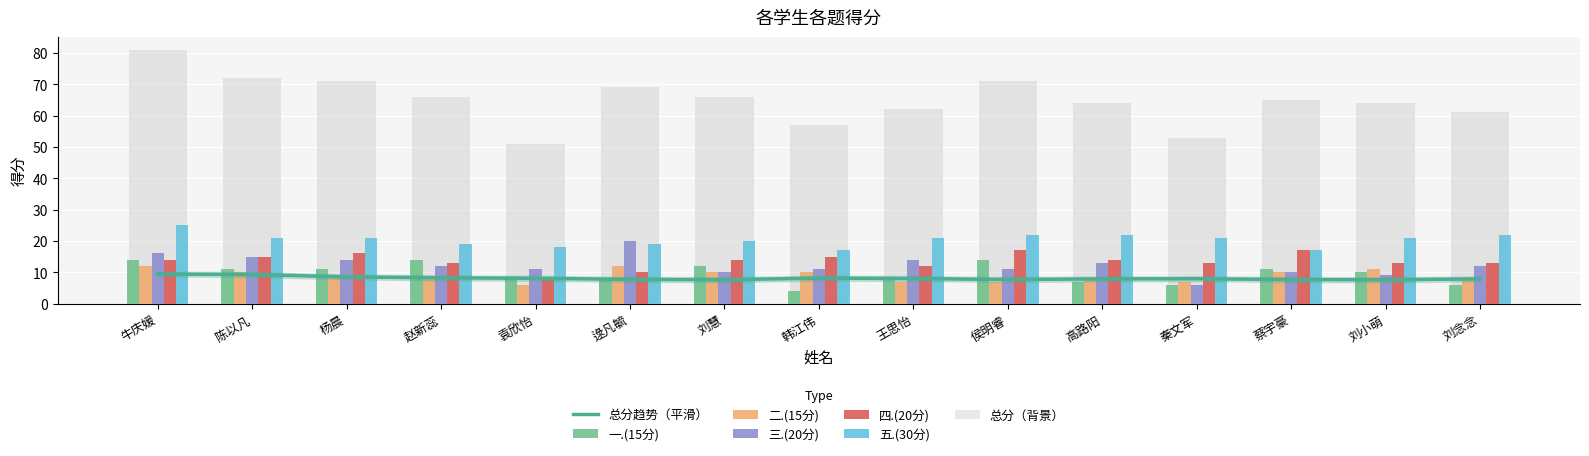

What is the spread (max minus min) of values at 刘小萌?

12